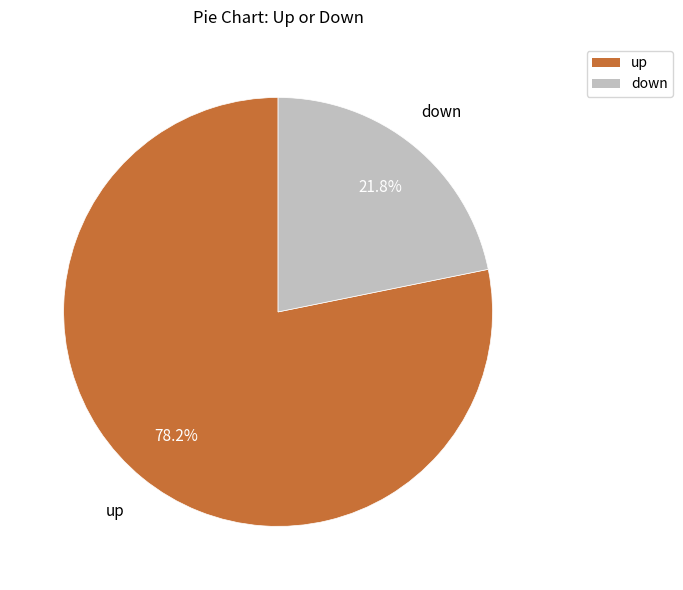

What is the ratio of the value at down to the value at up?

0.3